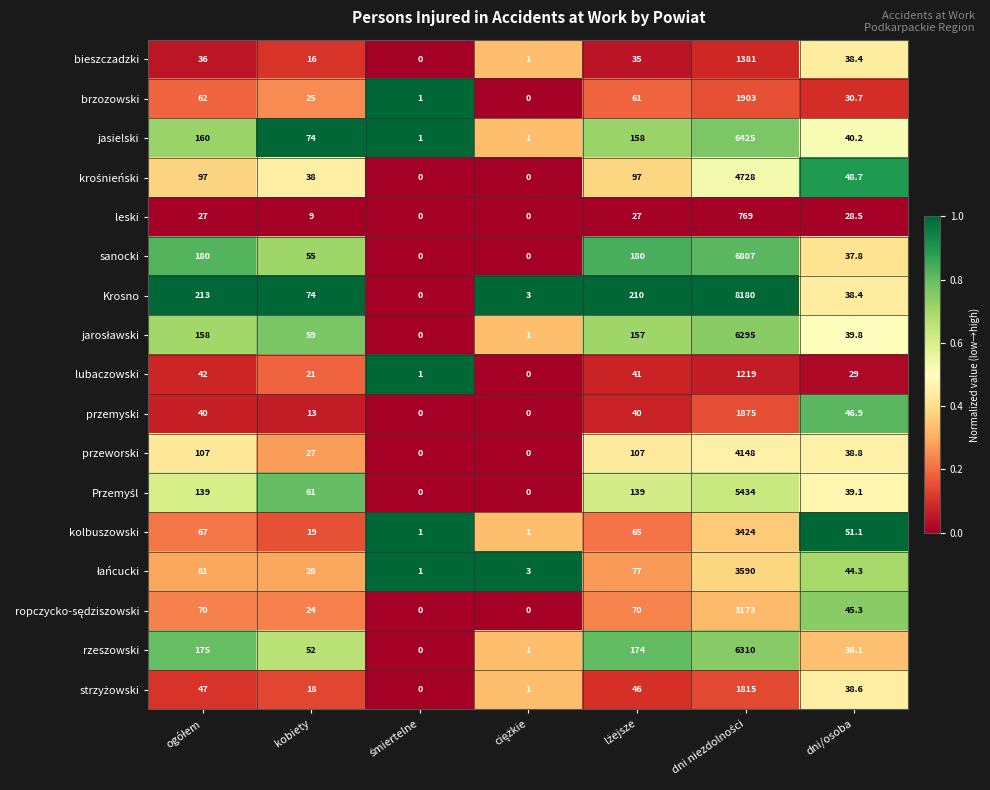

What is the spread (max minus min) of values at dni/osoba?

22.6